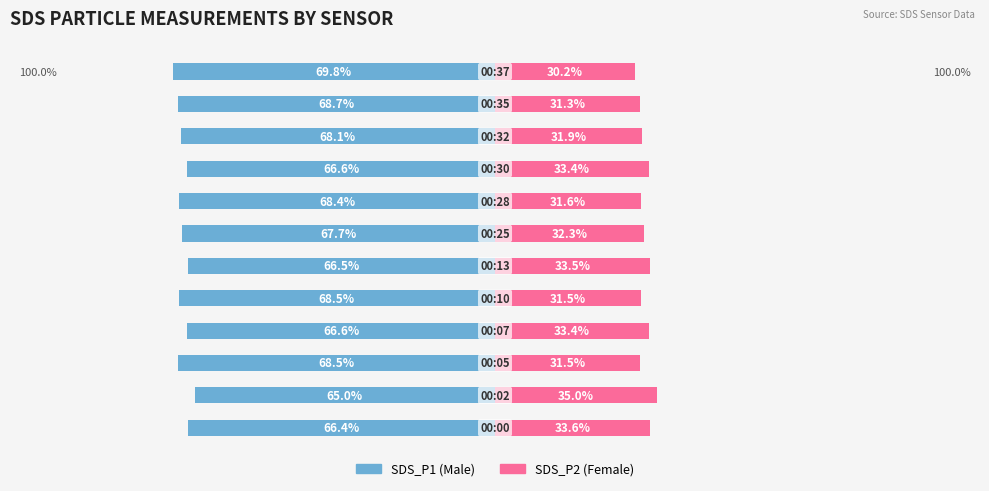

How many data points does each series have?

12